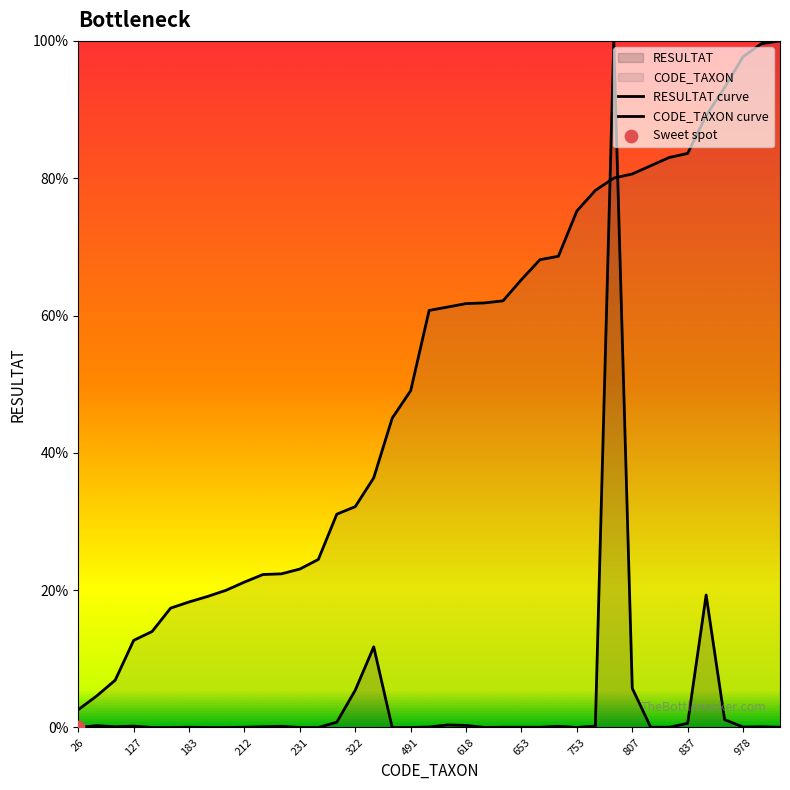

Which series reaches the maximum Y coordinate?

RESULTAT